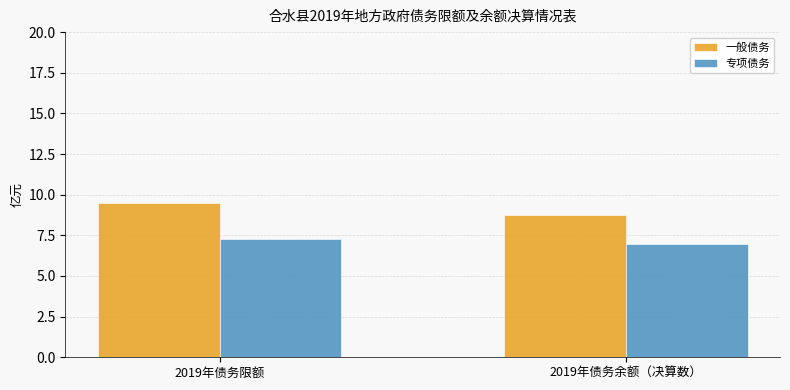

What is the maximum value shown in the chart?

9.5